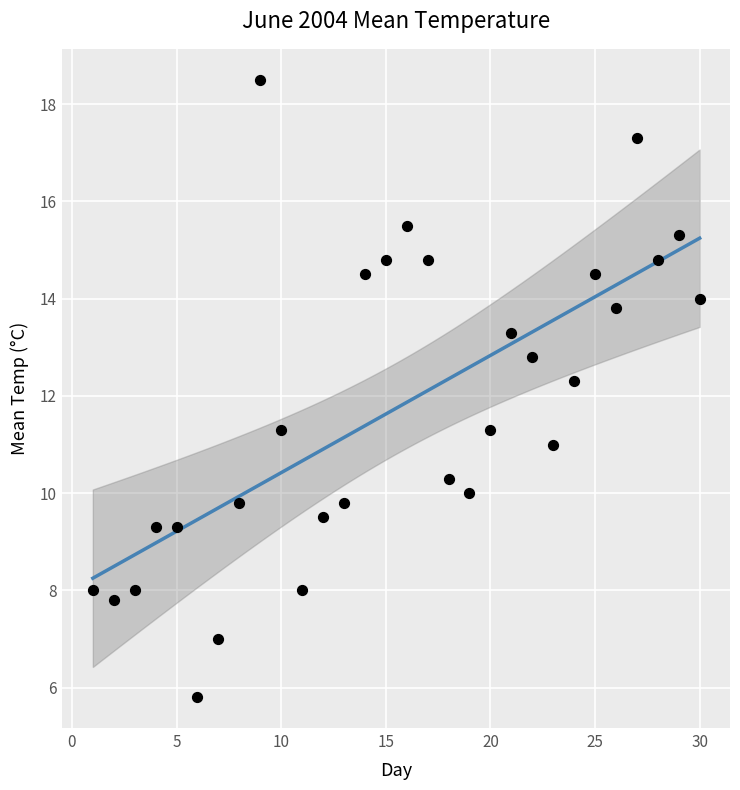

What Y value in the scatter plot is closest to 12?

12.3